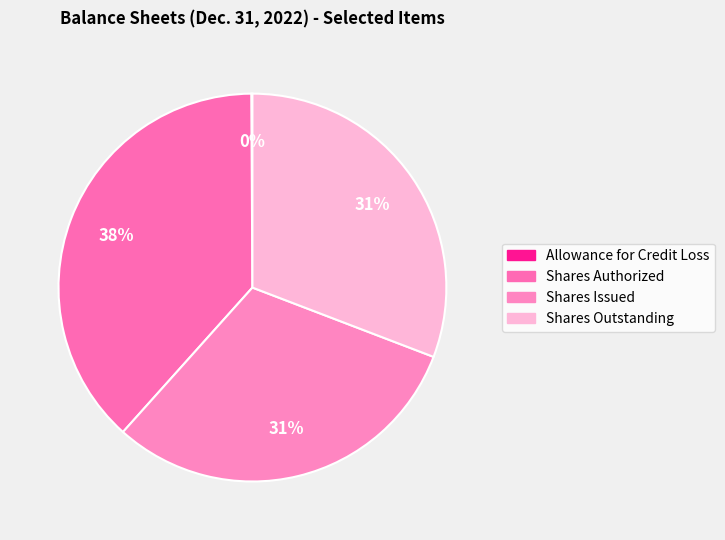

Does Shares Outstanding account for over 50% of the chart?

No